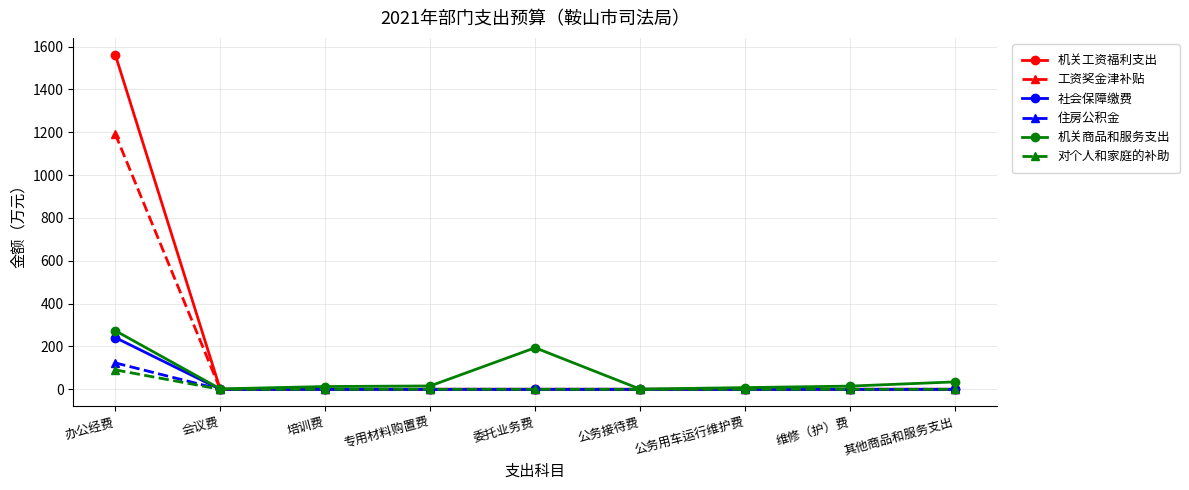

Which series has the widest spread of values?

机关工资福利支出